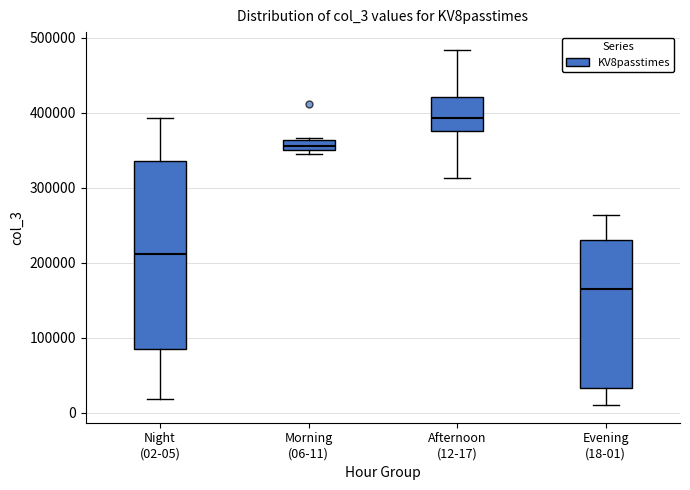

Which box's median line is the highest?

Afternoon (12-17)